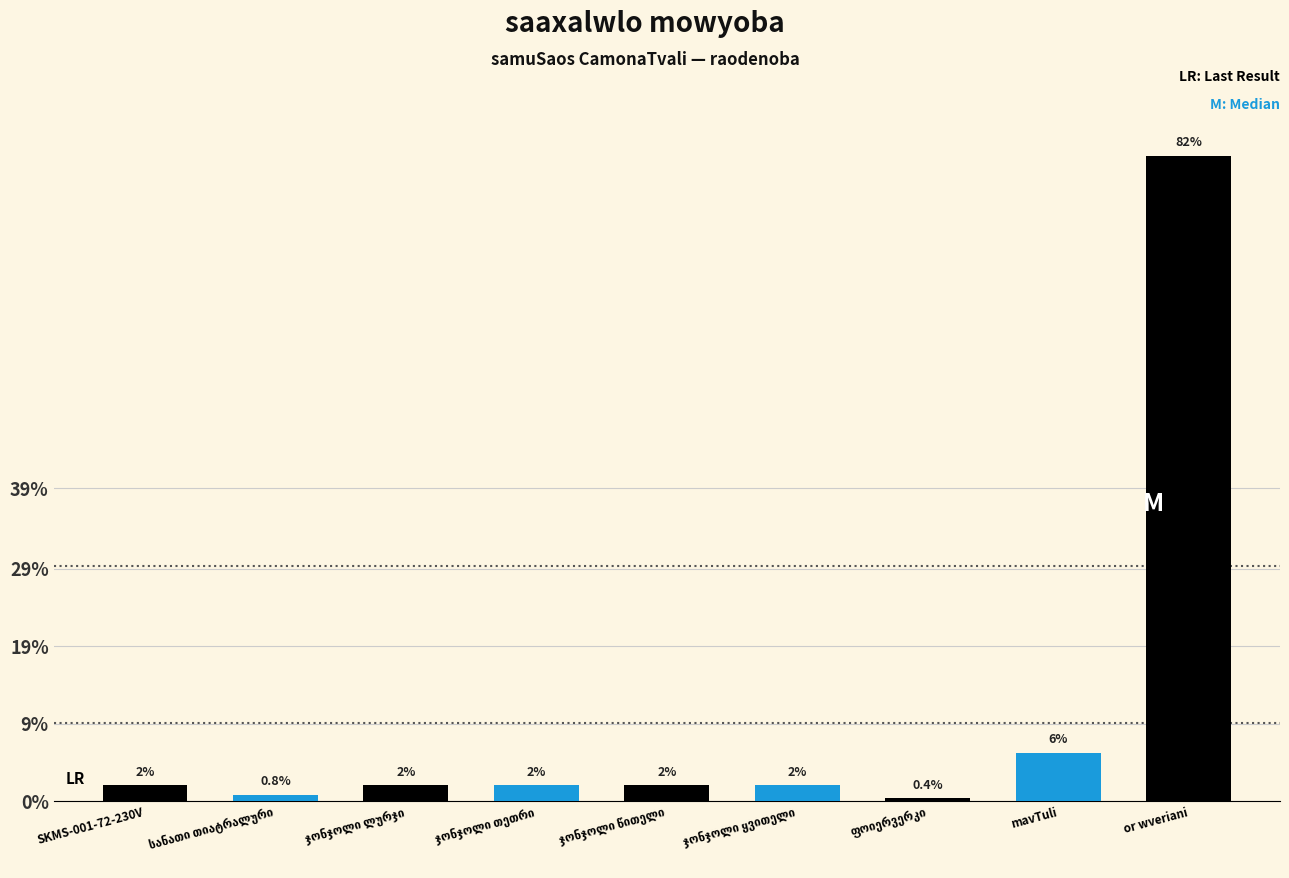

Are the bars horizontal?

No